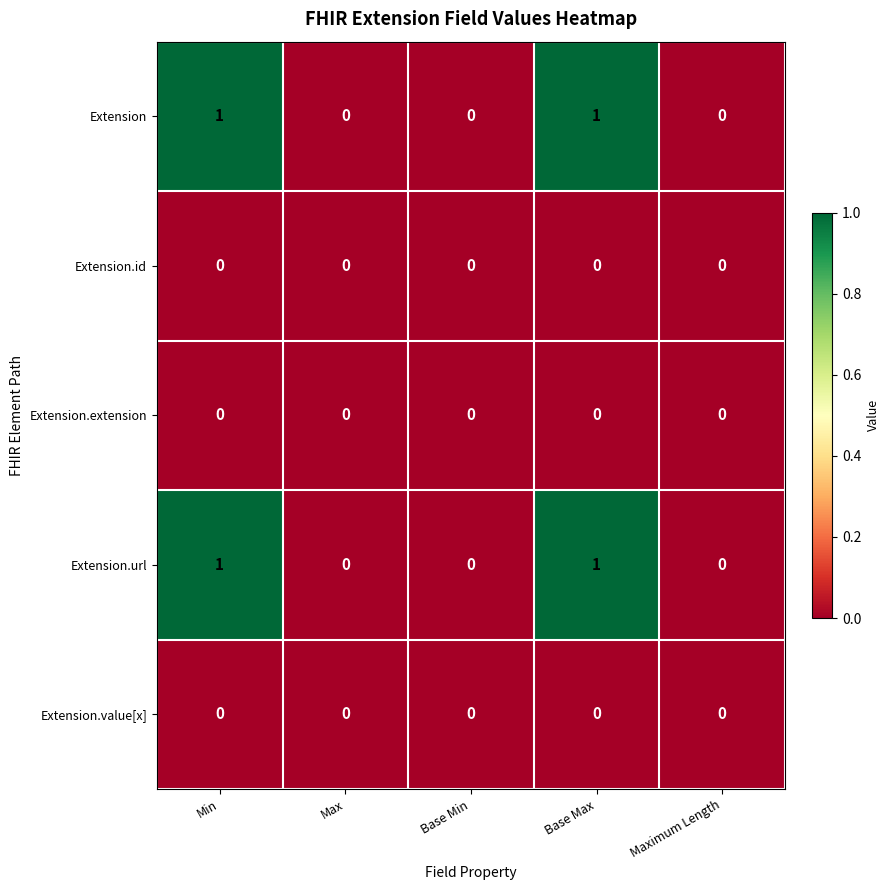

What is the greatest value displayed?

1